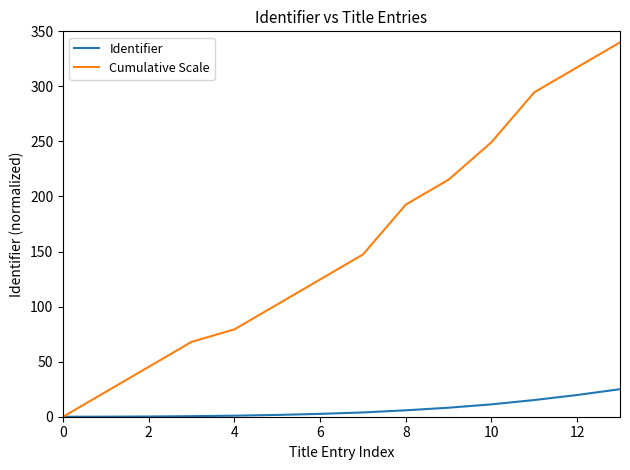

Which series has the largest total across all categories?

Cumulative Scale